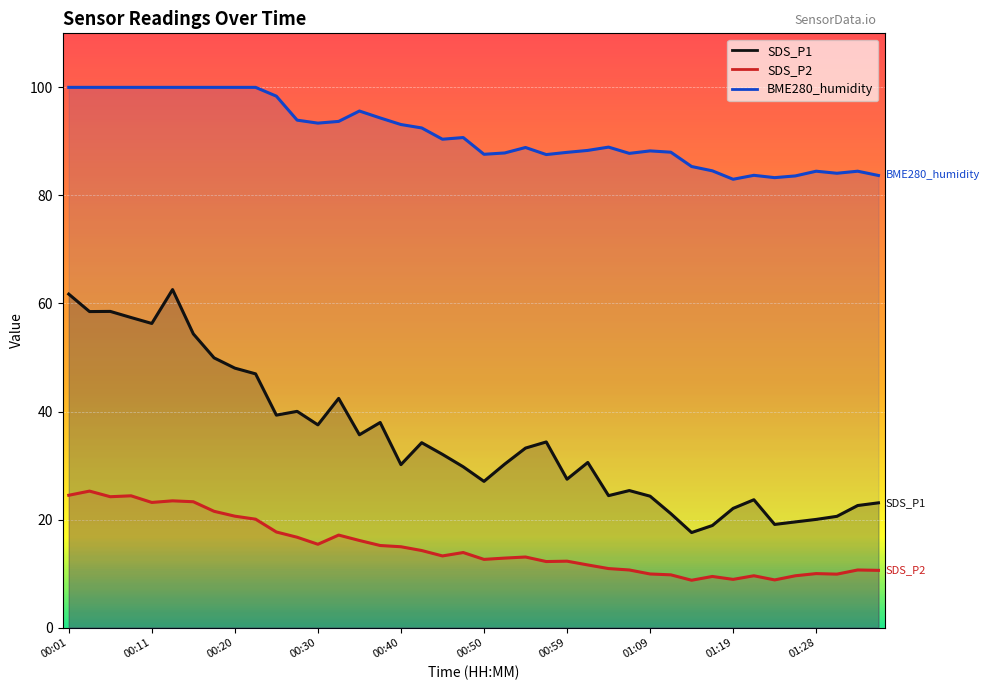

Is this an area chart (filled region under the line)?

No